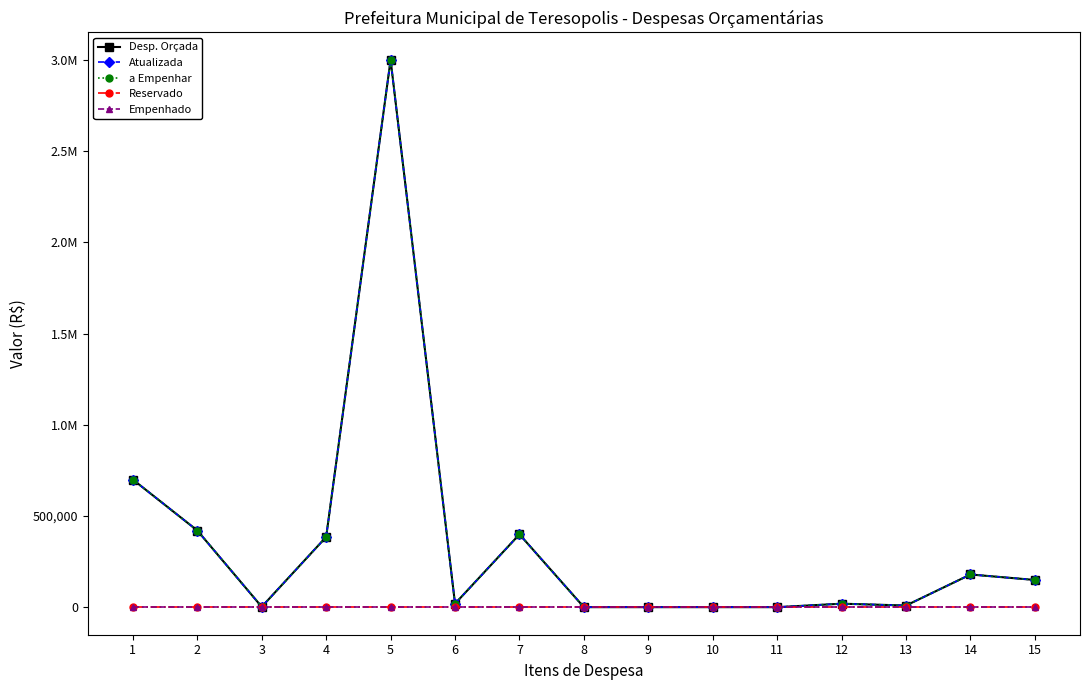

What is the difference between the highest and lowest values at 13?

10000.0